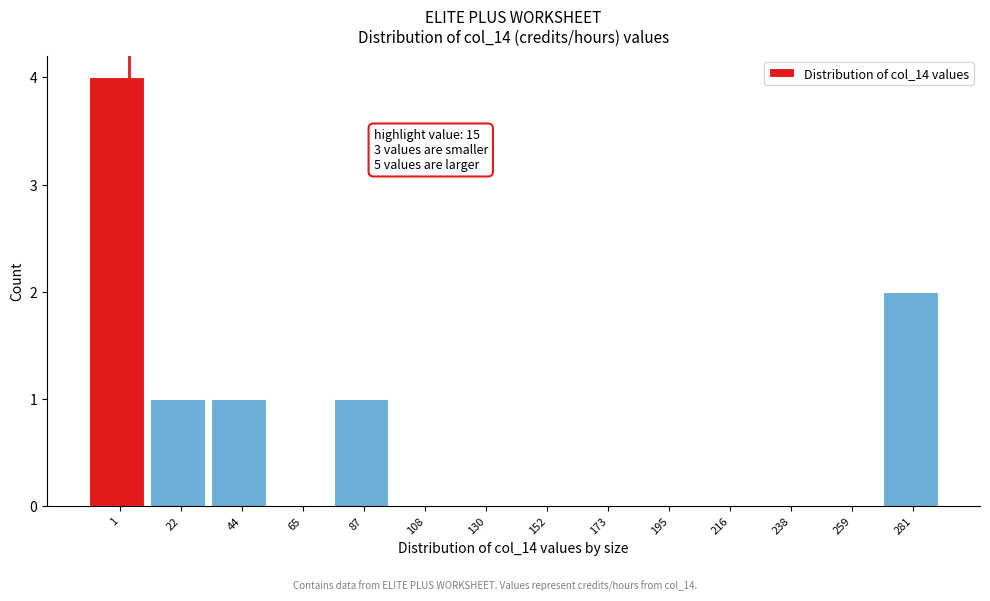

Reading left to right, what are all the values shown in this chart?

1=4	22=1	44=1	65=0	87=1	108=0	130=0	152=0	173=0	195=0	216=0	238=0	259=0	281=2